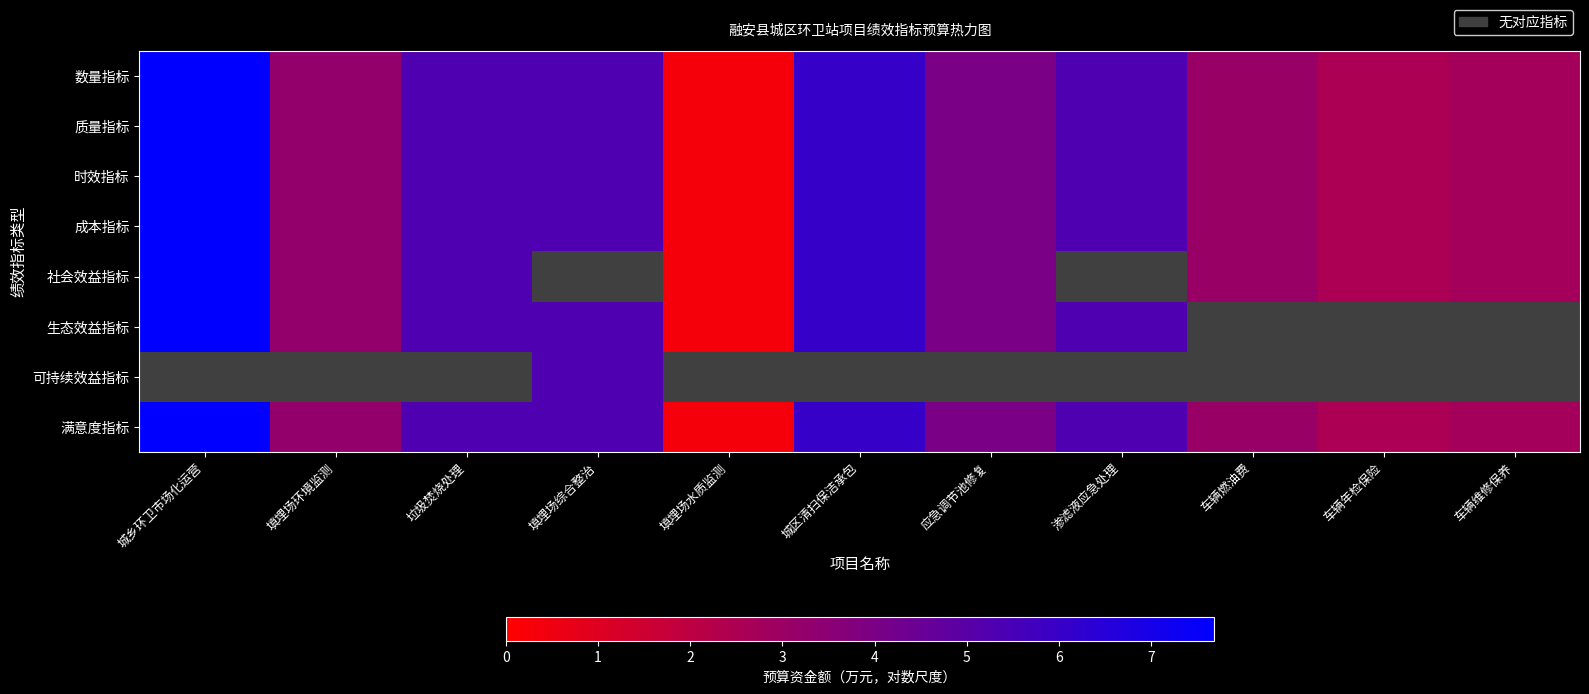

How many data points in 质量指标 are less than 4?

5